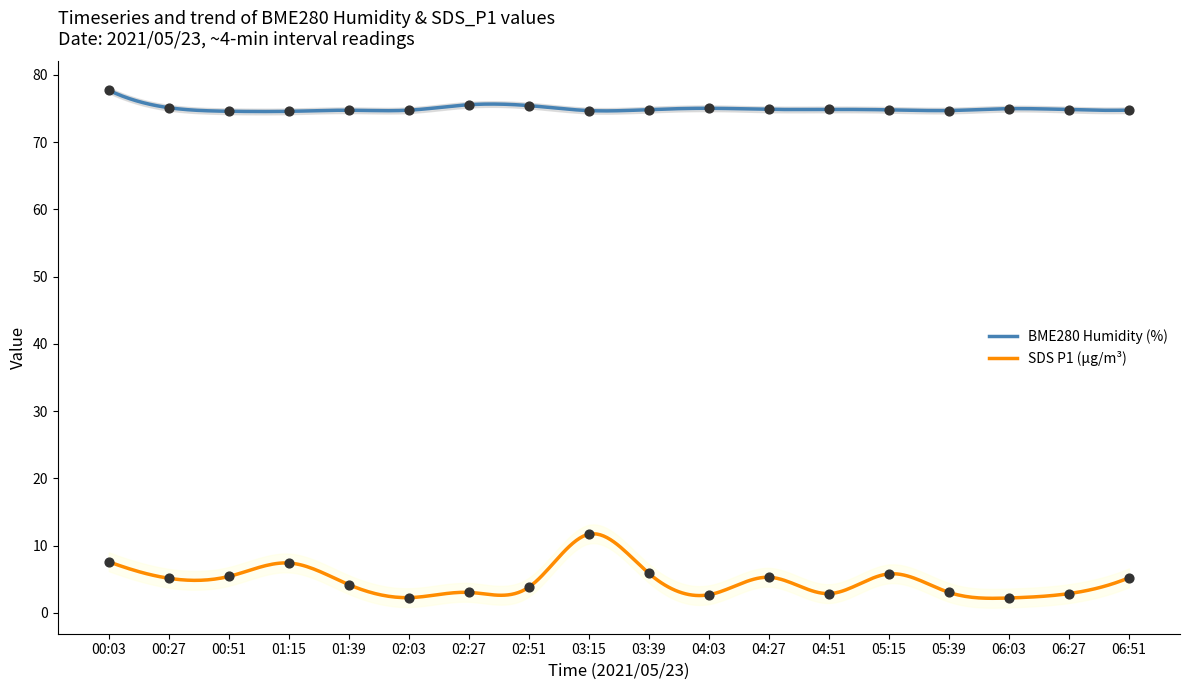

What are all the series names shown in the legend?

BME280_humidity, SDS_P1